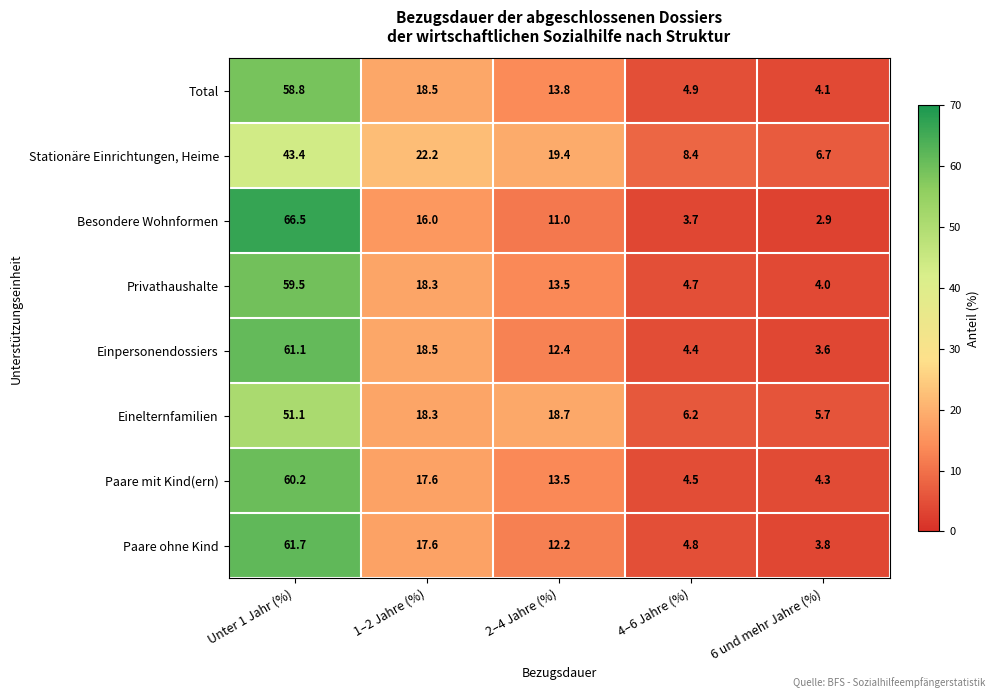

Between Unter 1 Jahr (%) and 4–6 Jahre (%), which series saw the biggest shift?

Besondere Wohnformen